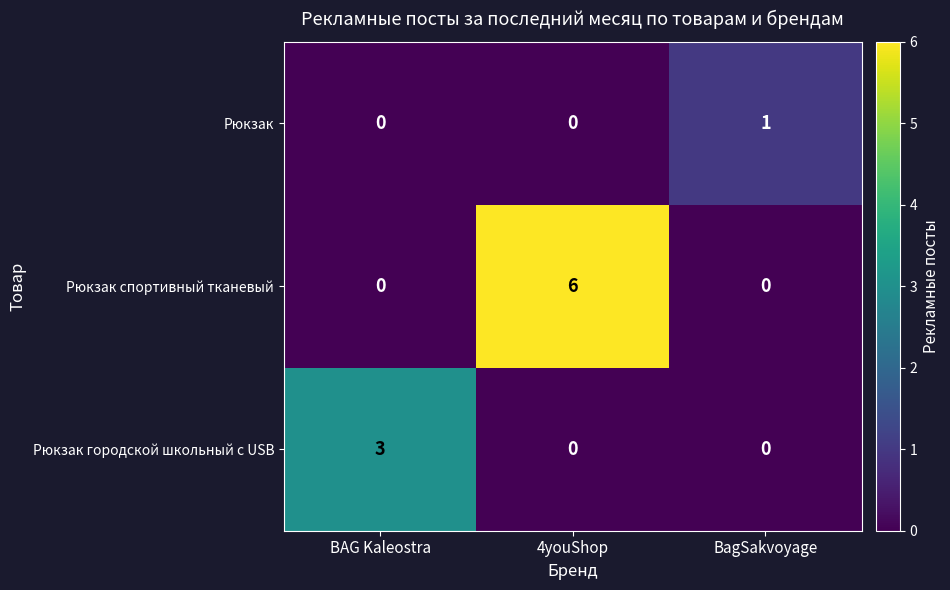

Which series has the largest total across all categories?

Рюкзак спортивный тканевый